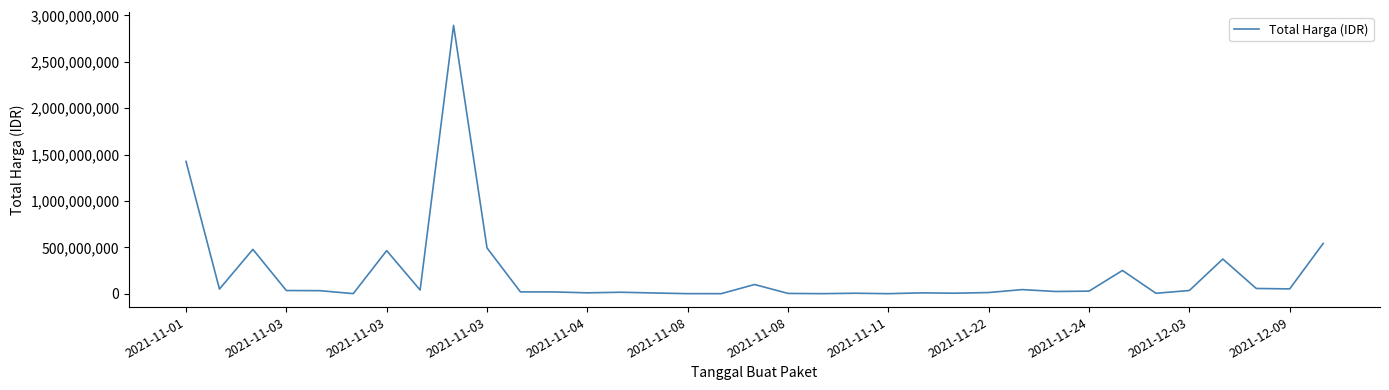

What is the difference between the maximum and minimum values?

2892044000